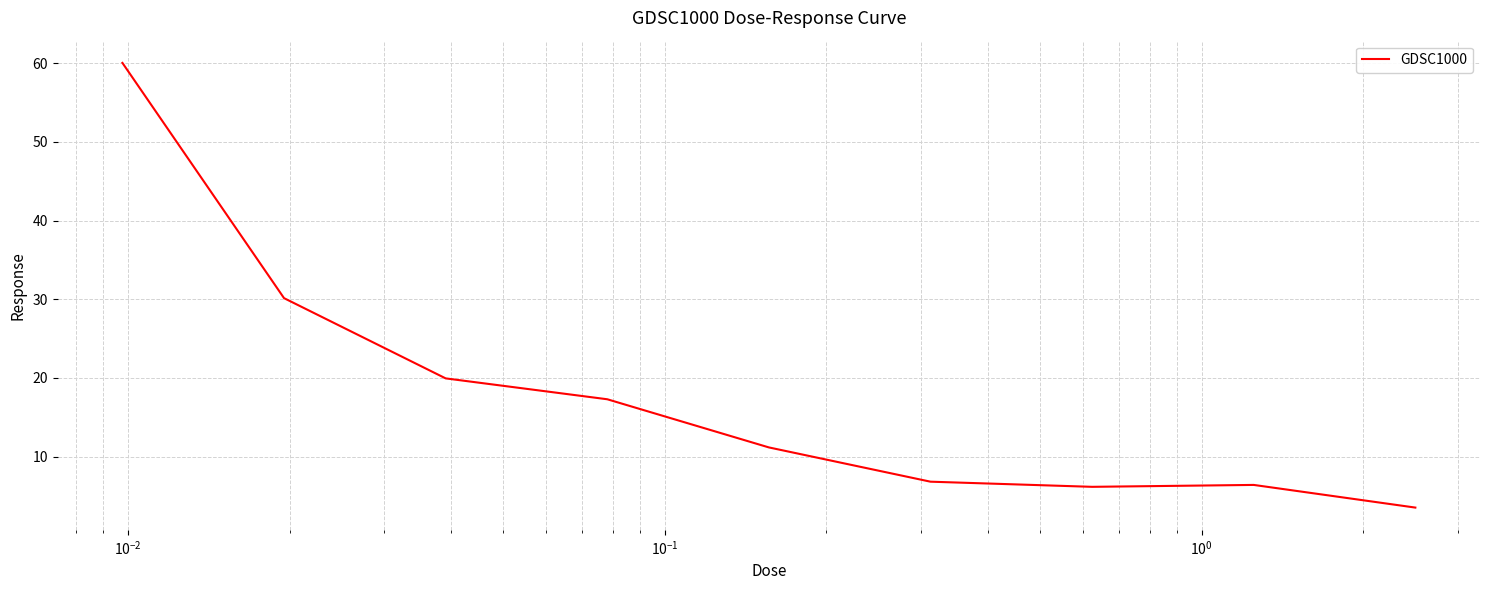

What is the difference between the maximum and minimum values?

56.5